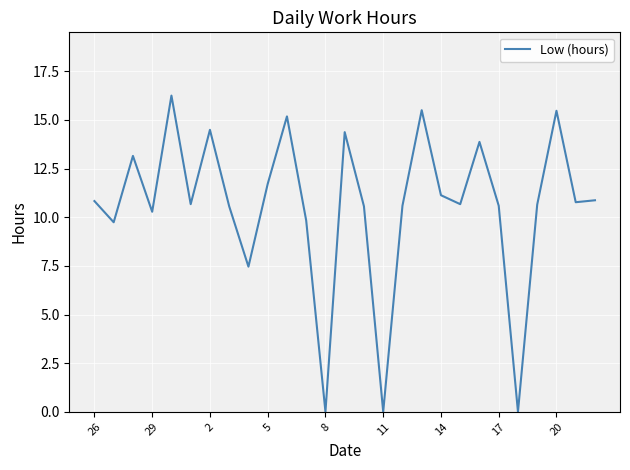

What is the change in value from 14 to 17?

-0.5